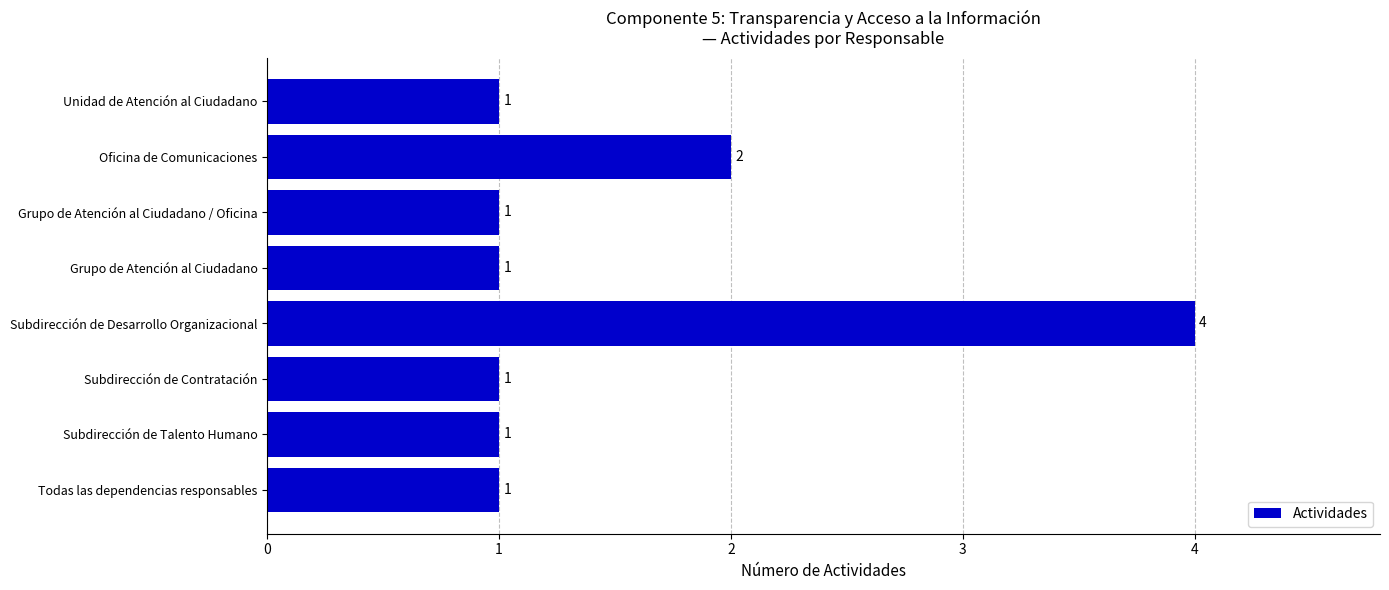

The chart shows a value of 1 at Todas las dependencias responsables. True or false?

True